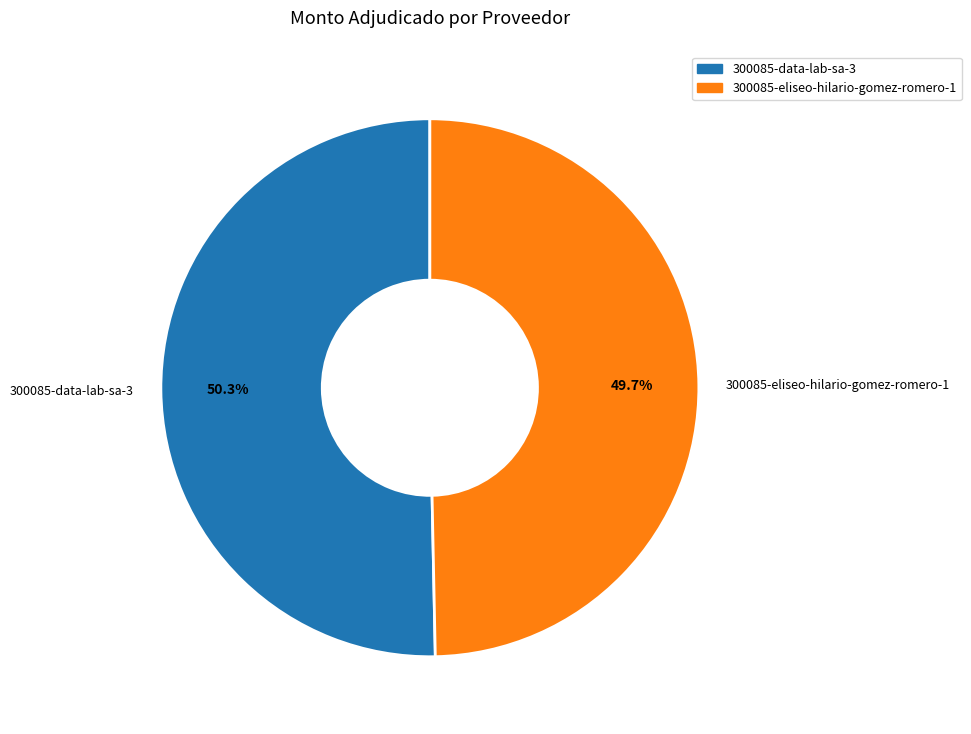

Rank the categories by value from highest to lowest.

300085-data-lab-sa-3, 300085-eliseo-hilario-gomez-romero-1